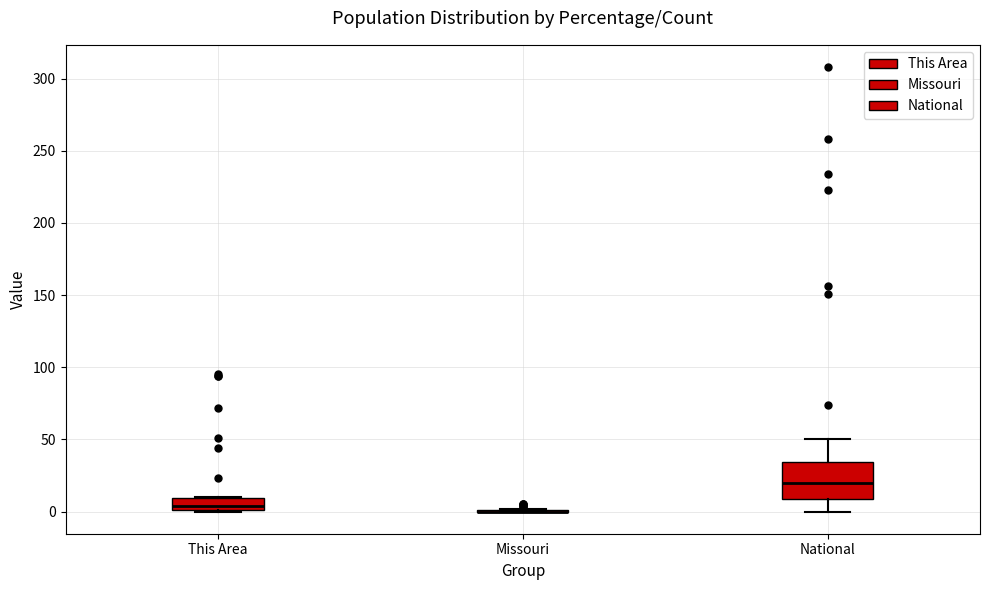

Where is the lower edge of the box for This Area on the y-axis? The values are not printed on the chart, so give them approximately, as read against the axis.

0